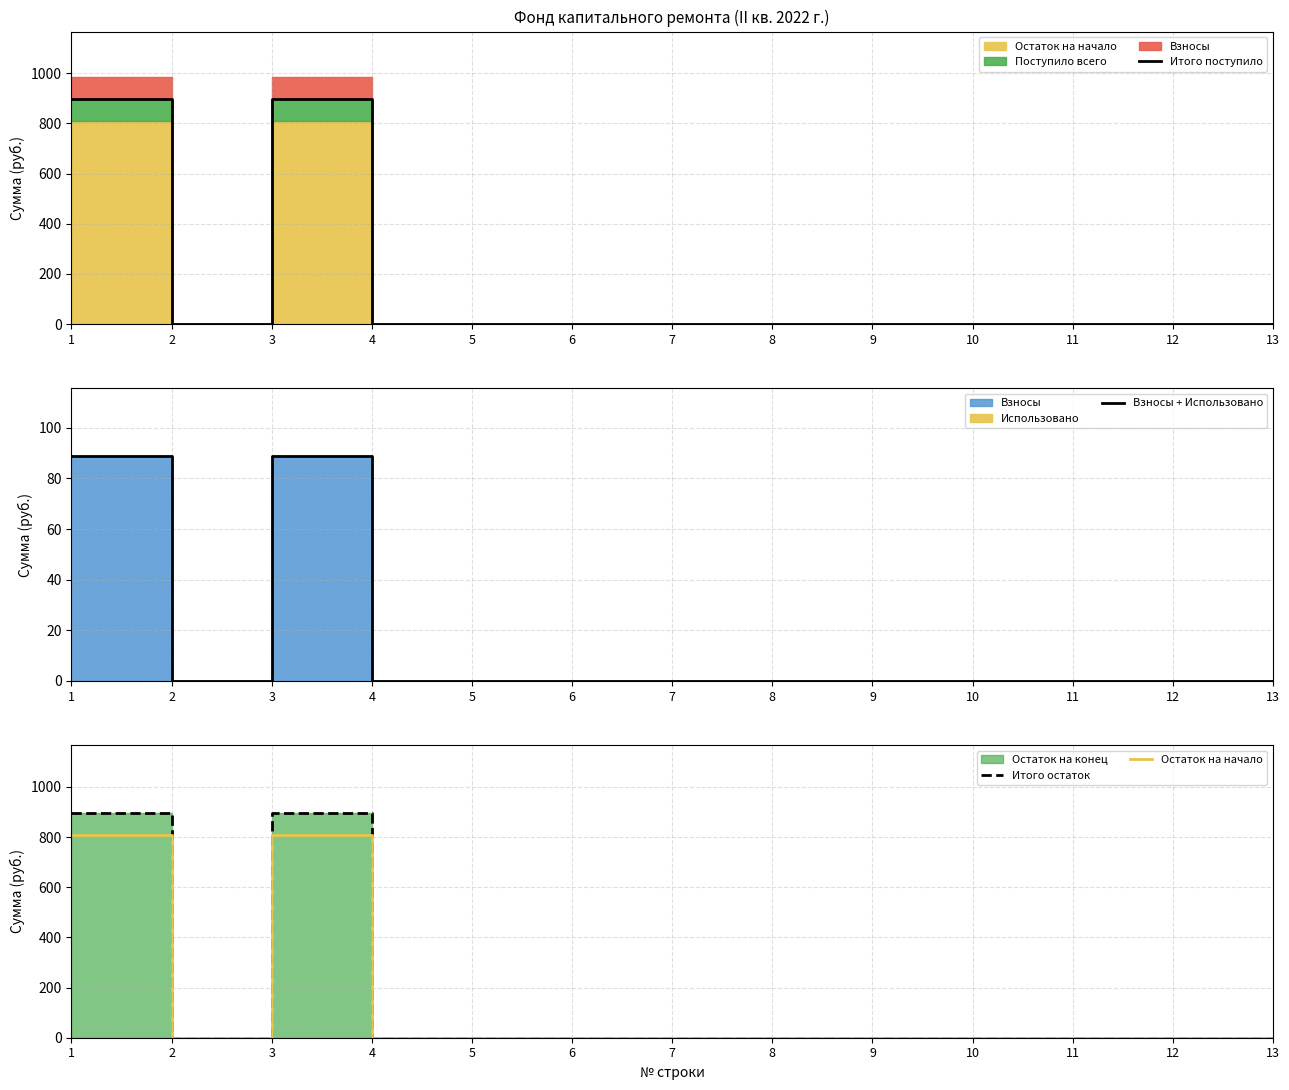

The value of Итого поступило at 8 is 0.0. True or false?

True